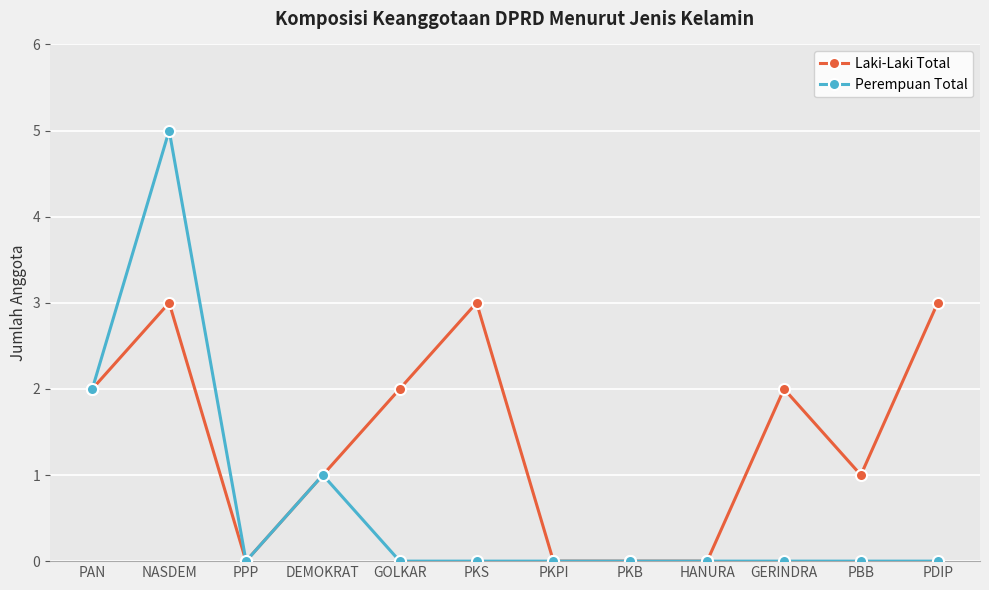

Which series has the largest total across all categories?

Laki-Laki Total